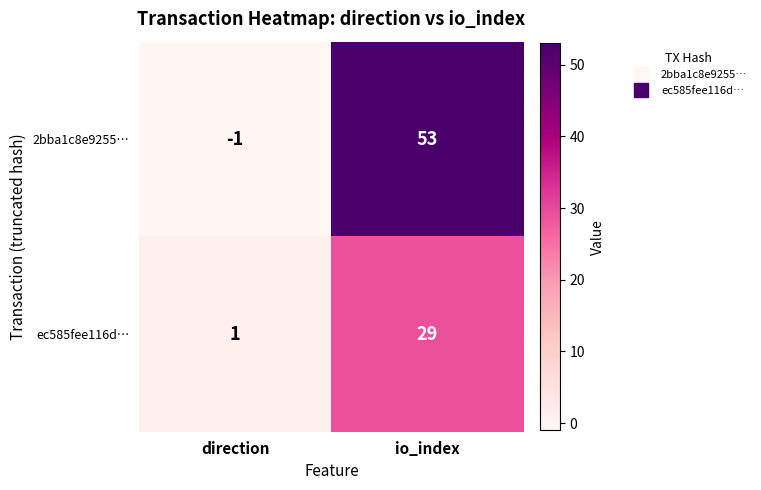

The value of 2bba1c8e9255… at io_index is 53. True or false?

True